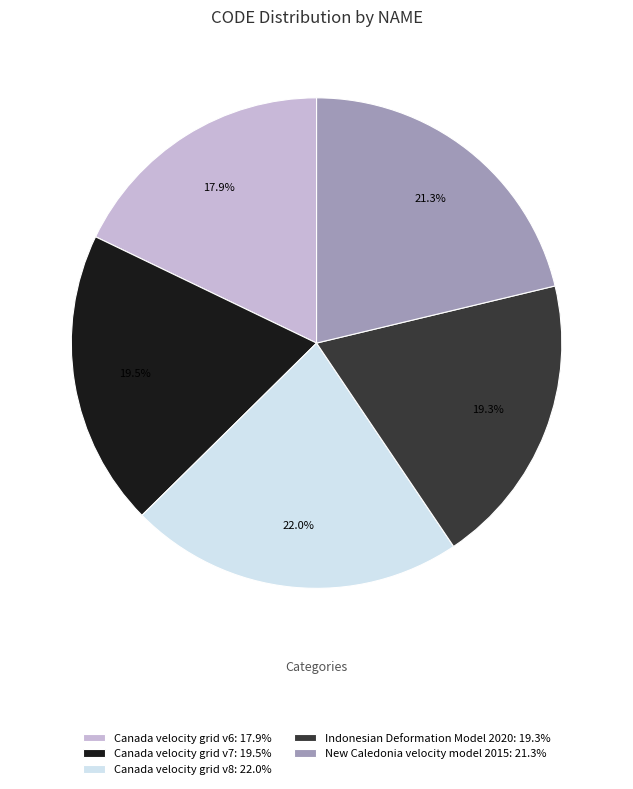

Does Canada velocity grid v6 represent more than half of the total?

No